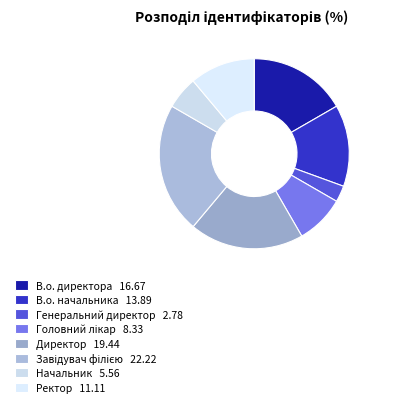

Is there a majority slice in this chart?

No